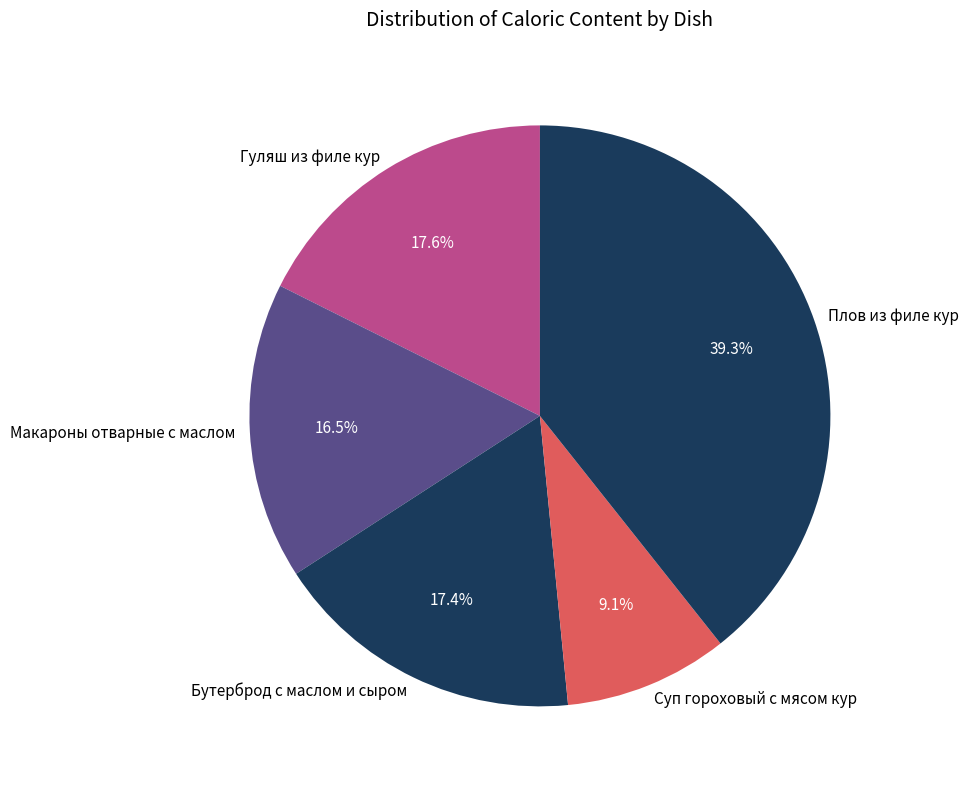

Which category has the biggest portion of the pie?

Плов из филе кур